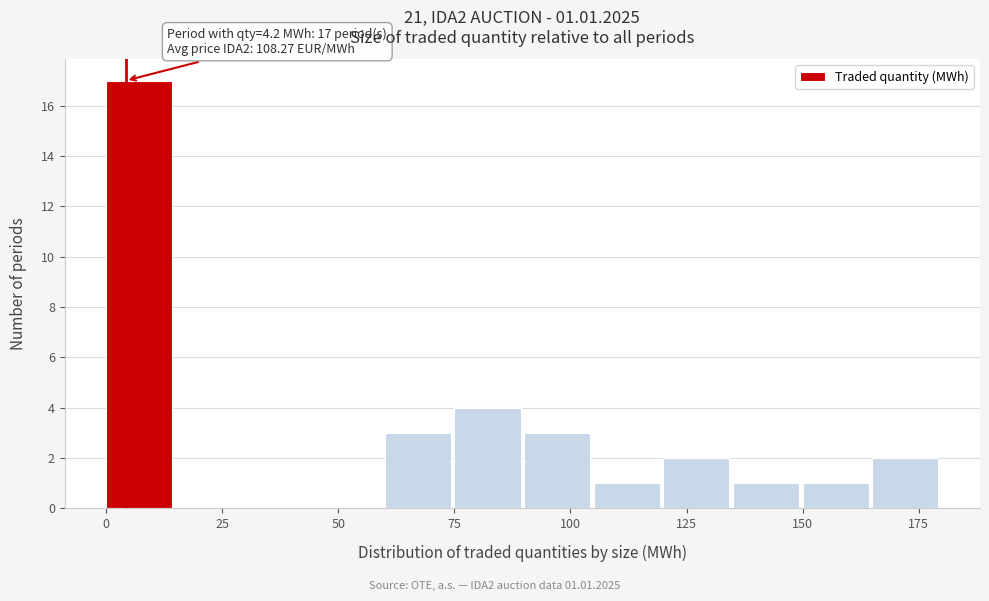

Around what value on the x-axis is the tallest bar? Give the approximate position of its centre, as read against the axis.

5